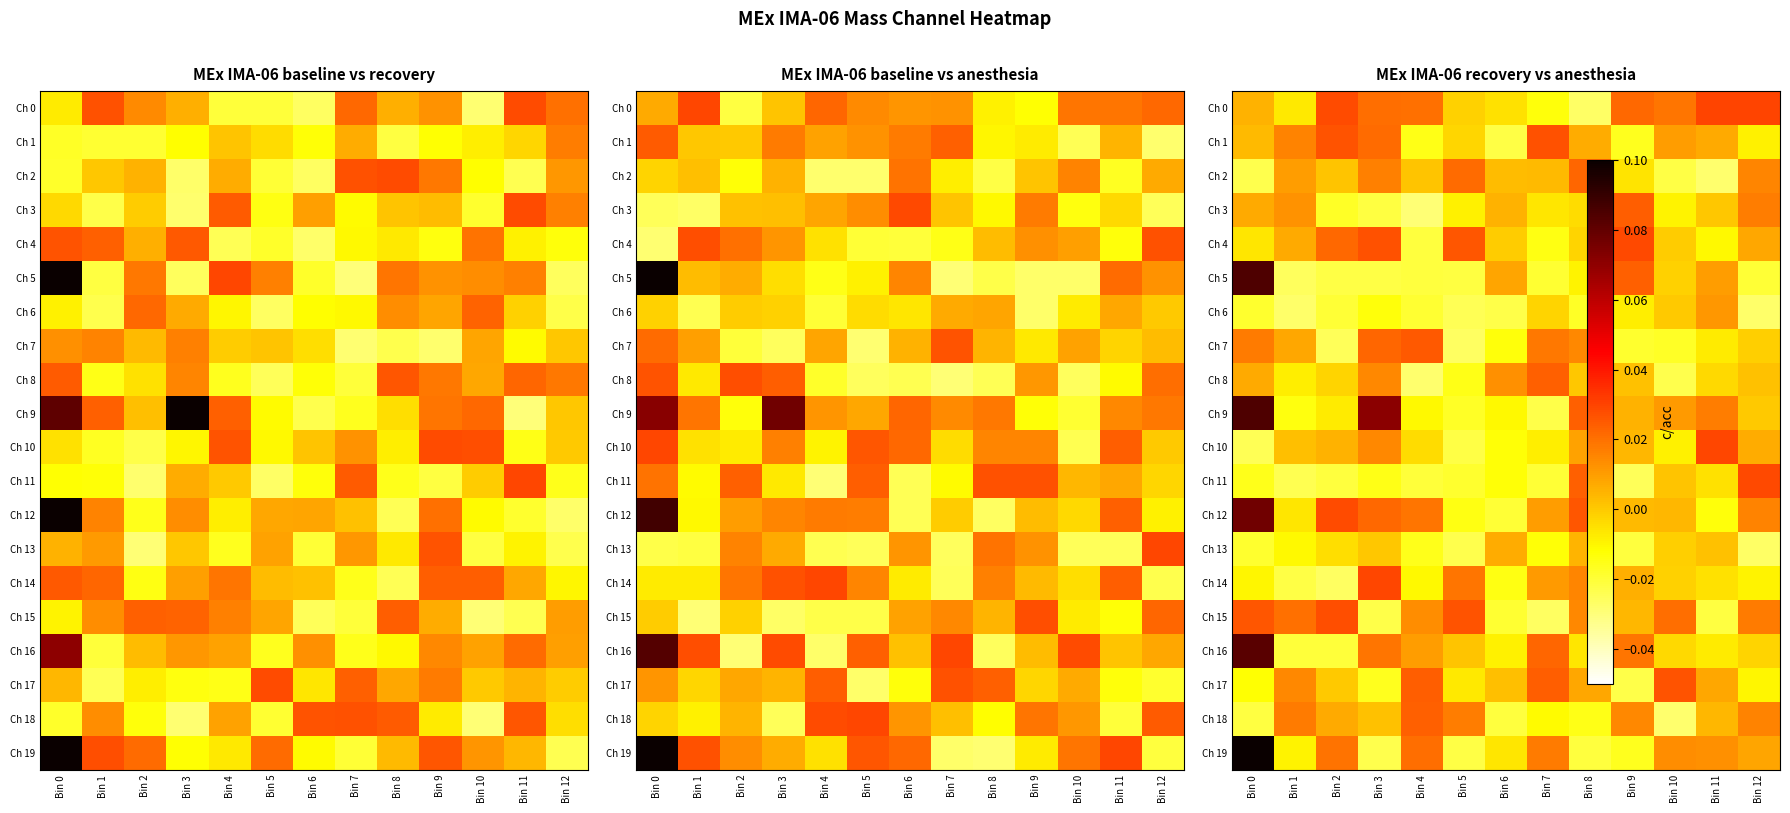

At which label does Ch 6 first exceed 0?

Bin 10